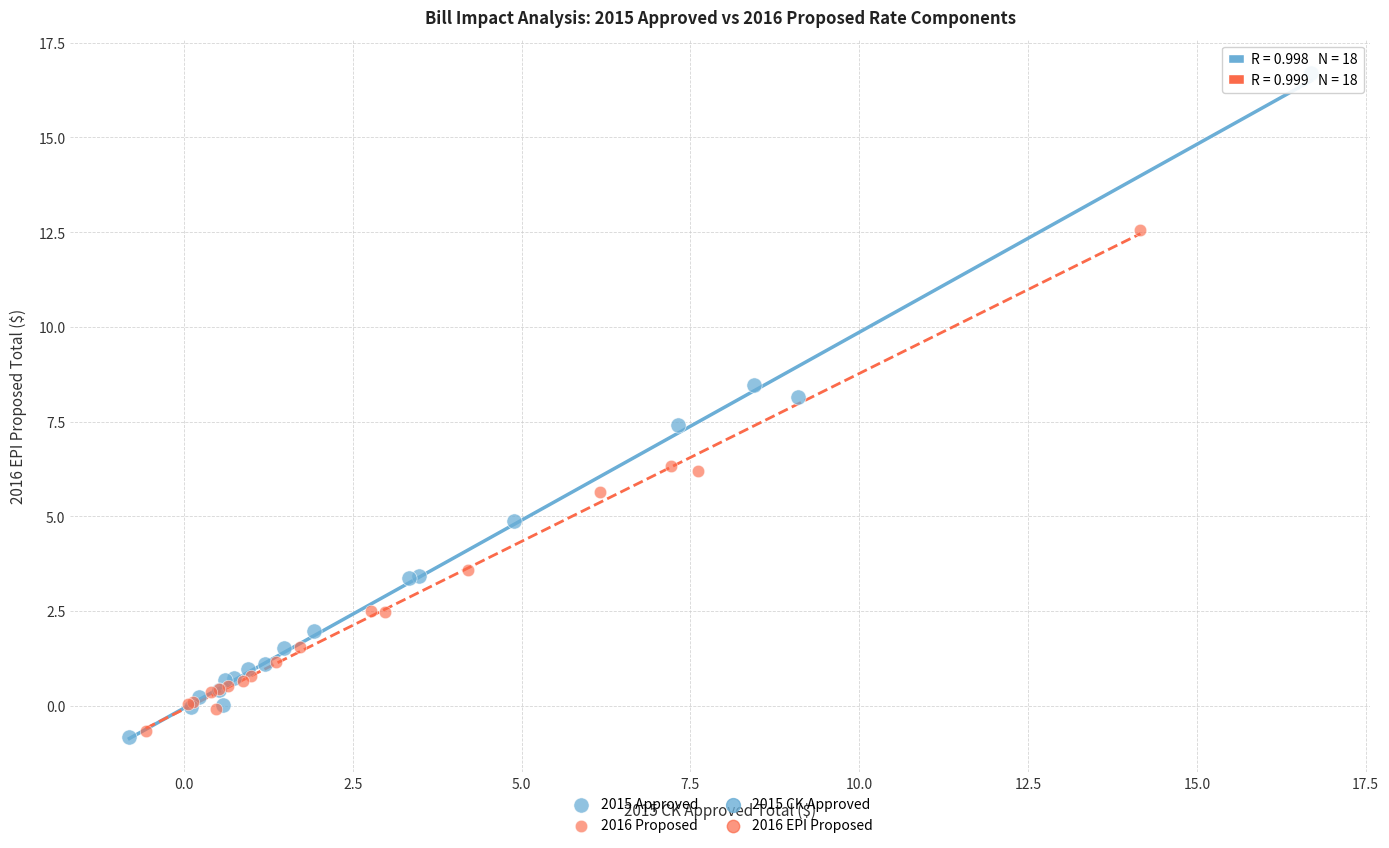

Which series has the widest spread of Y values?

2015 Approved